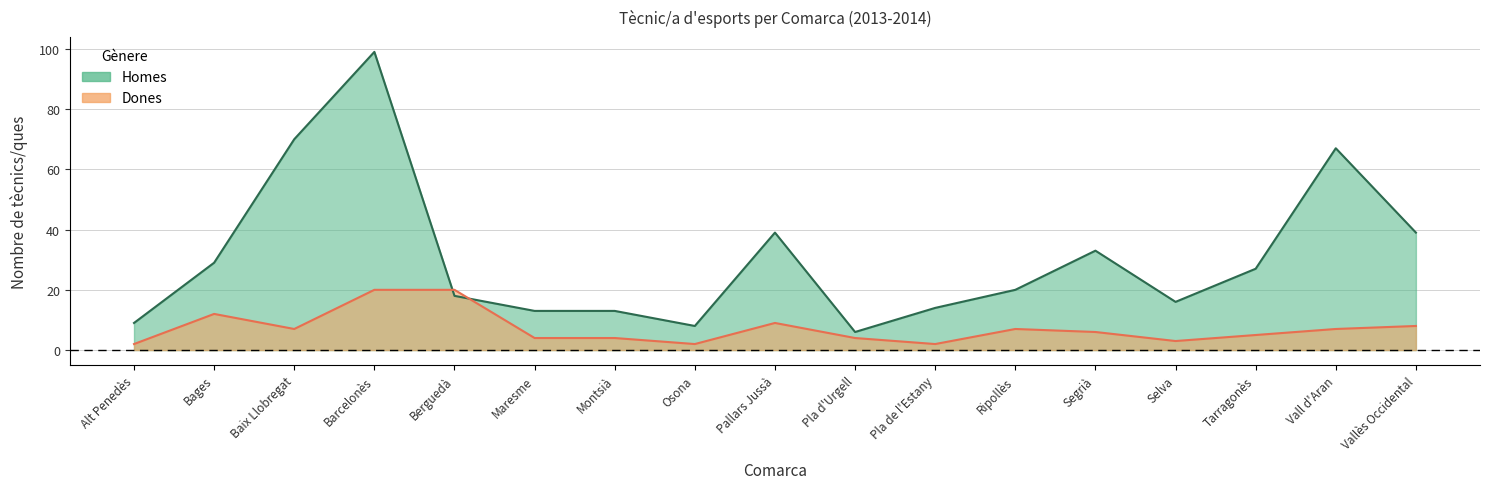

Reading left to right, what are all the values shown in this chart?

Homes: Alt Penedès=9	Bages=29	Baix Llobregat=70	Barcelonès=99	Berguedà=18	Maresme=13	Montsià=13	Osona=8	Pallars Jussà=39	Pla d'Urgell=6	Pla de l'Estany=14	Ripollès=20	Segrià=33	Selva=16	Tarragonès=27	Vall d'Aran=67	Vallès Occidental=39
Dones: Alt Penedès=2	Bages=12	Baix Llobregat=7	Barcelonès=20	Berguedà=20	Maresme=4	Montsià=4	Osona=2	Pallars Jussà=9	Pla d'Urgell=4	Pla de l'Estany=2	Ripollès=7	Segrià=6	Selva=3	Tarragonès=5	Vall d'Aran=7	Vallès Occidental=8